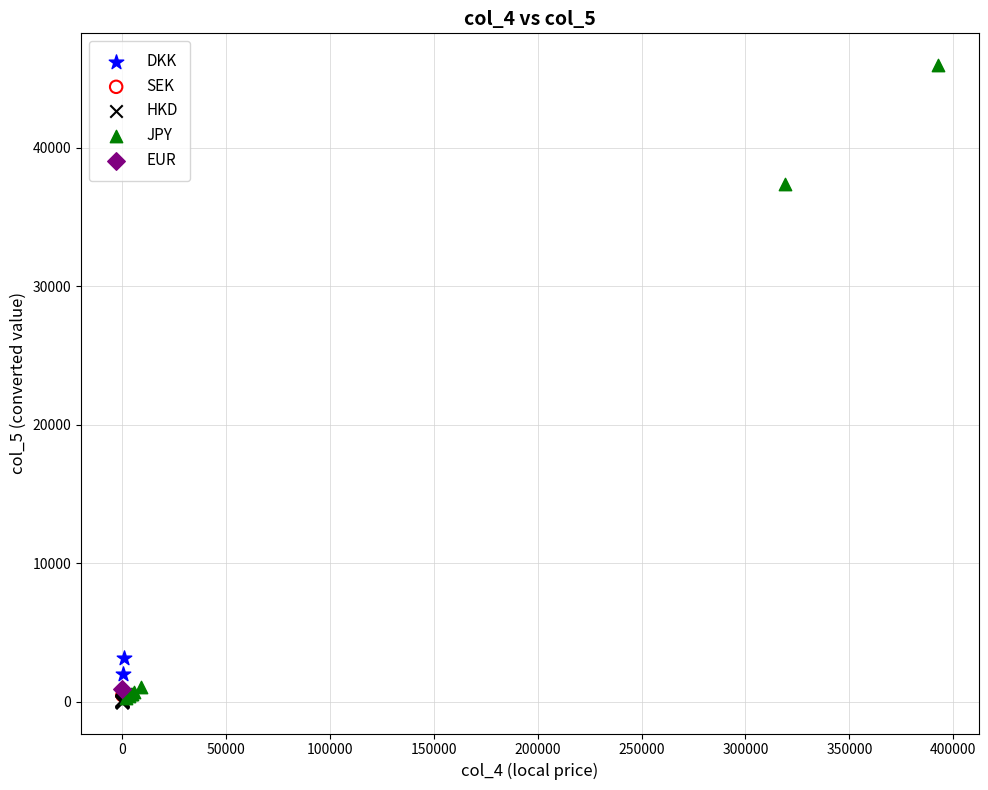

What are all the series names shown in the legend?

DKK, SEK, HKD, JPY, EUR